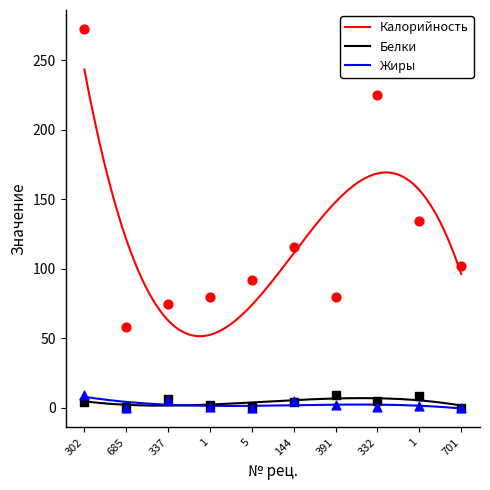

At how many categories does at least one series exceed 153?

2